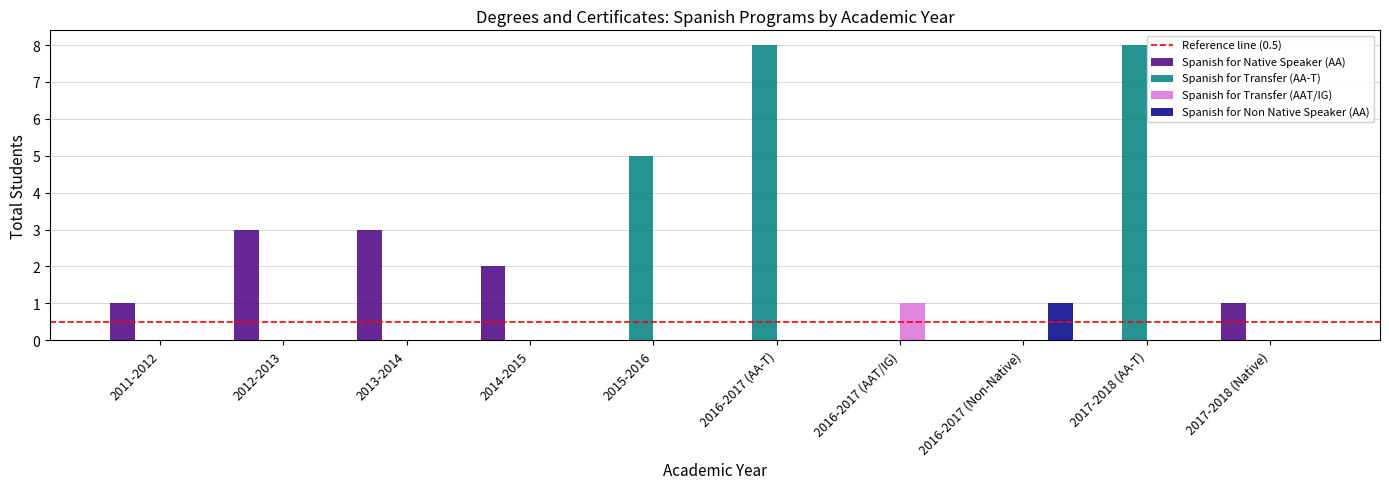

The value of Spanish for Transfer (AA-T) at 2017-2018 (AA-T) is 8. True or false?

True